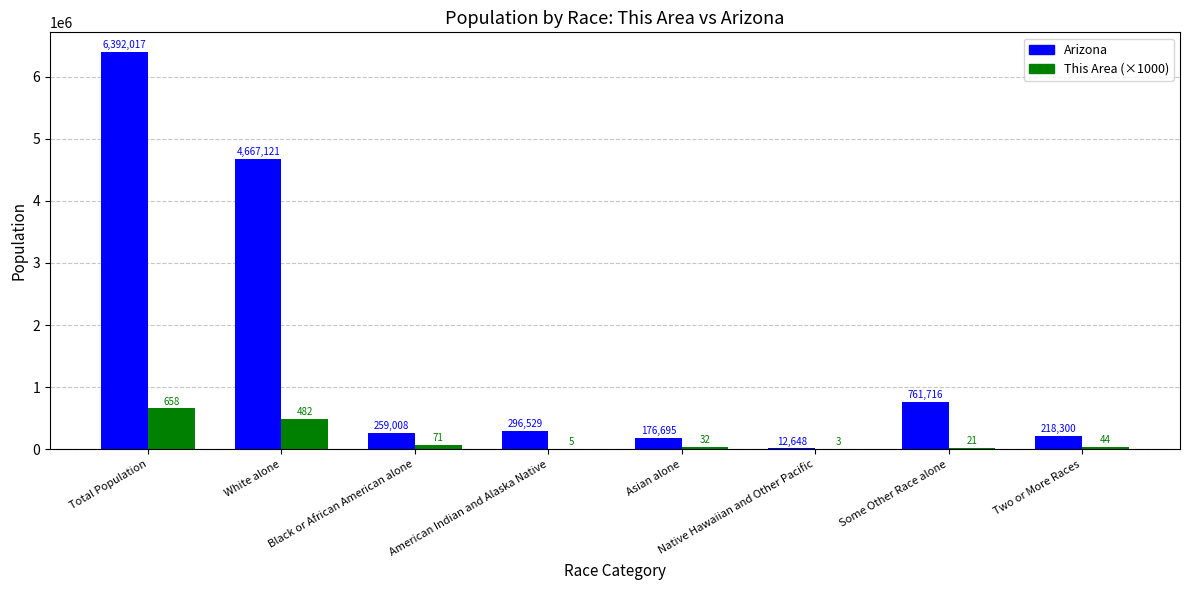

At which label does This Area (×1000) reach its peak?

Total Population